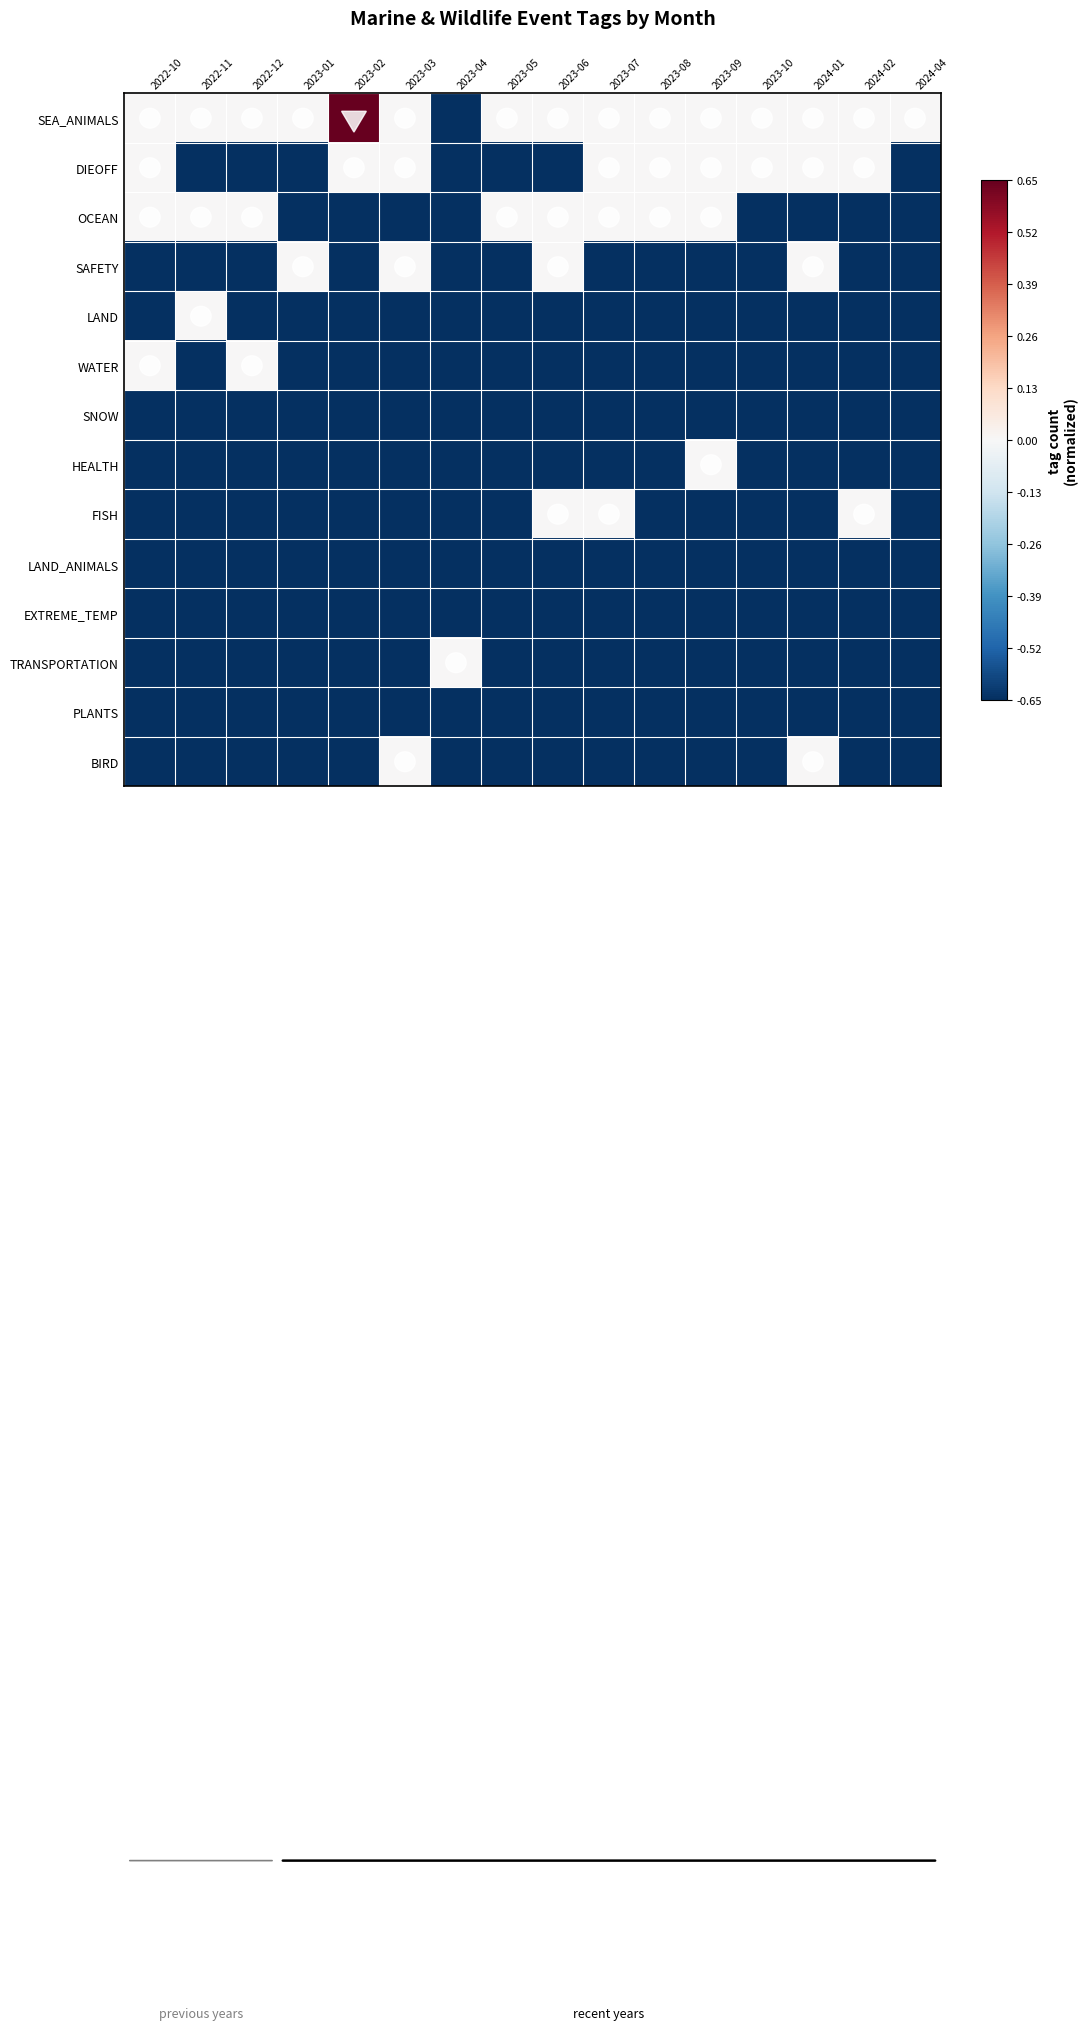

Rank the series by their maximum value, from lowest to highest.

SNOW, LAND_ANIMALS, EXTREME_TEMP, PLANTS, DIEOFF, OCEAN, SAFETY, LAND, WATER, HEALTH, FISH, TRANSPORTATION, BIRD, SEA_ANIMALS